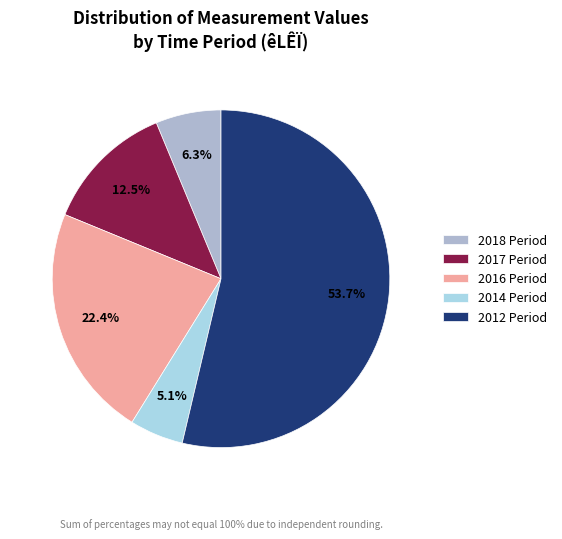

Rank the categories by value from highest to lowest.

2012 Period, 2016 Period, 2017 Period, 2018 Period, 2014 Period